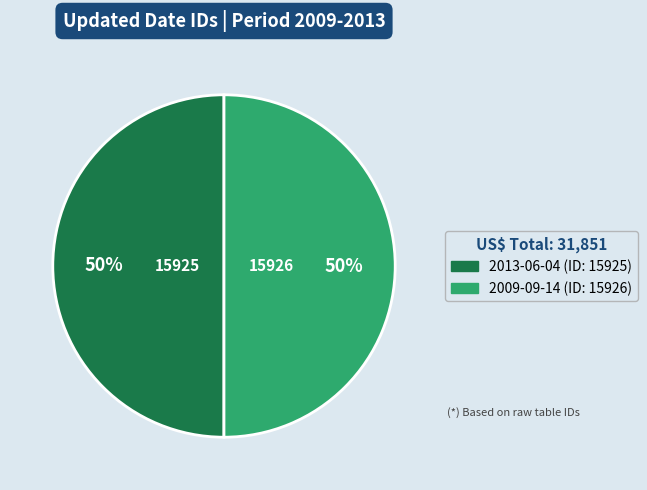

Do 2009-09-14 and 2013-06-04 together represent more than half of the pie?

Yes